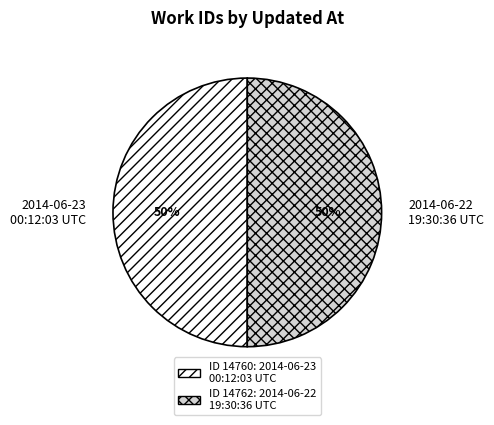

Combined, do 2014-06-23 00:12:03 UTC and 2014-06-22 19:30:36 UTC account for over 50%?

Yes